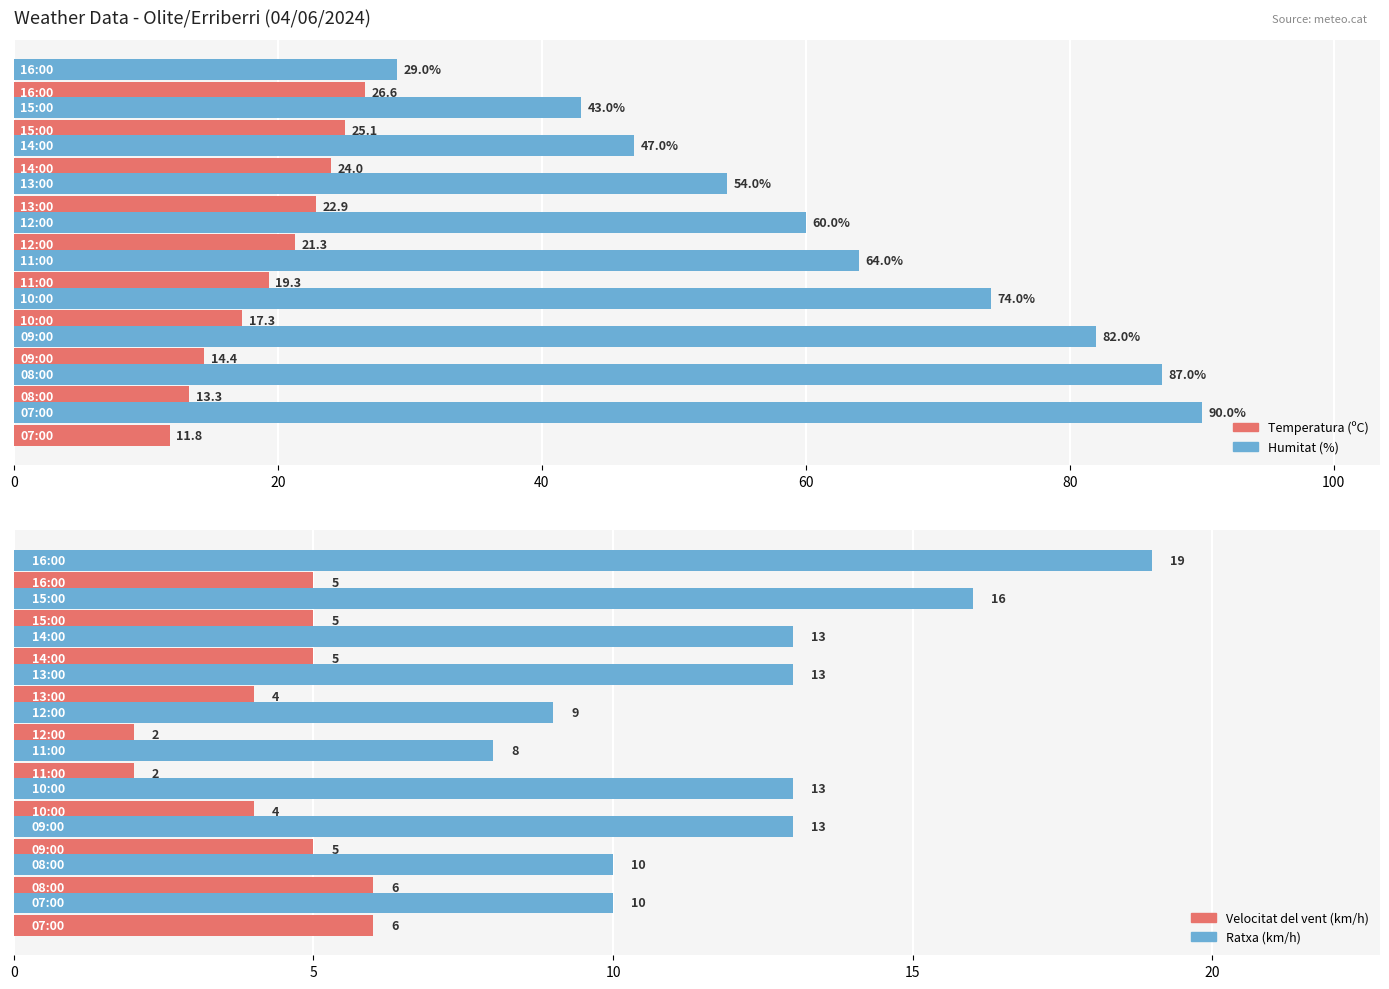

What is the maximum value for Humitat (%)?

90.0